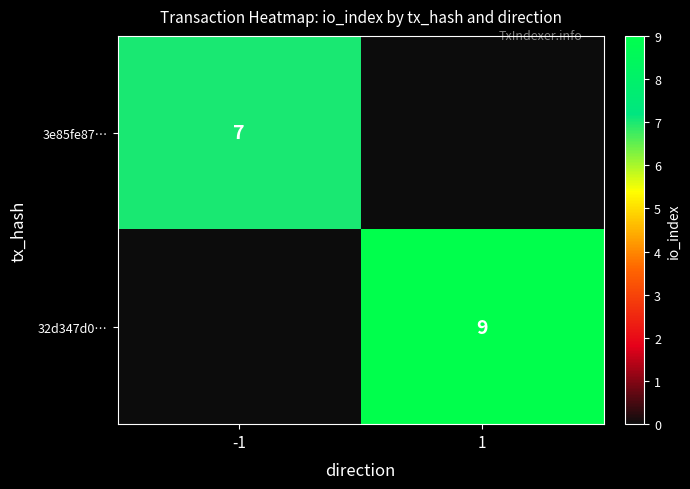

The value of 32d347d0… at 1 is 9. True or false?

True